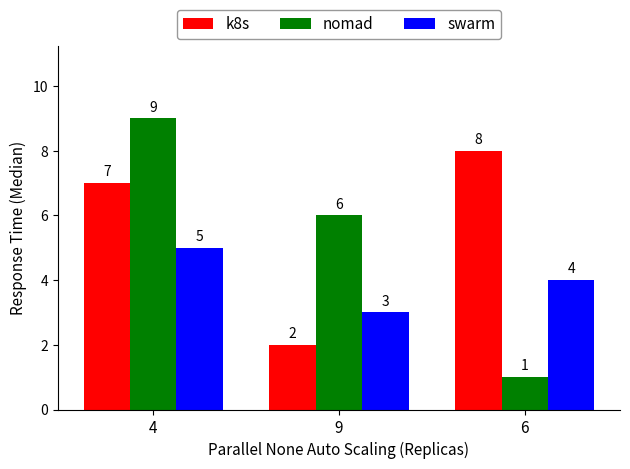

List the series in order of their overall mean, highest first.

k8s, nomad, swarm